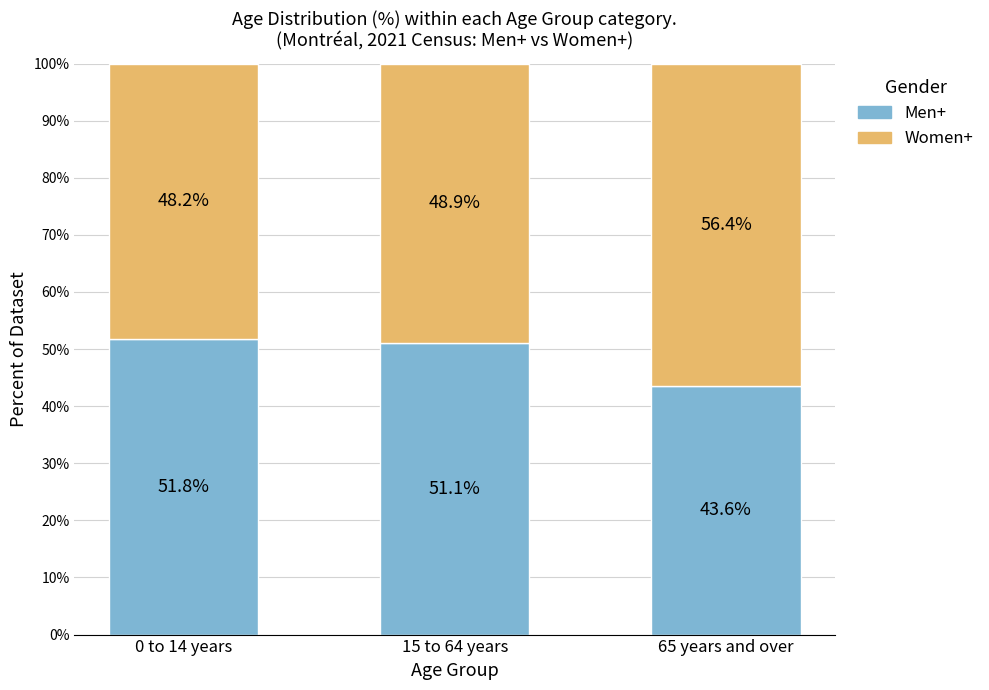

What is the average value of the Men+ series?

48.8